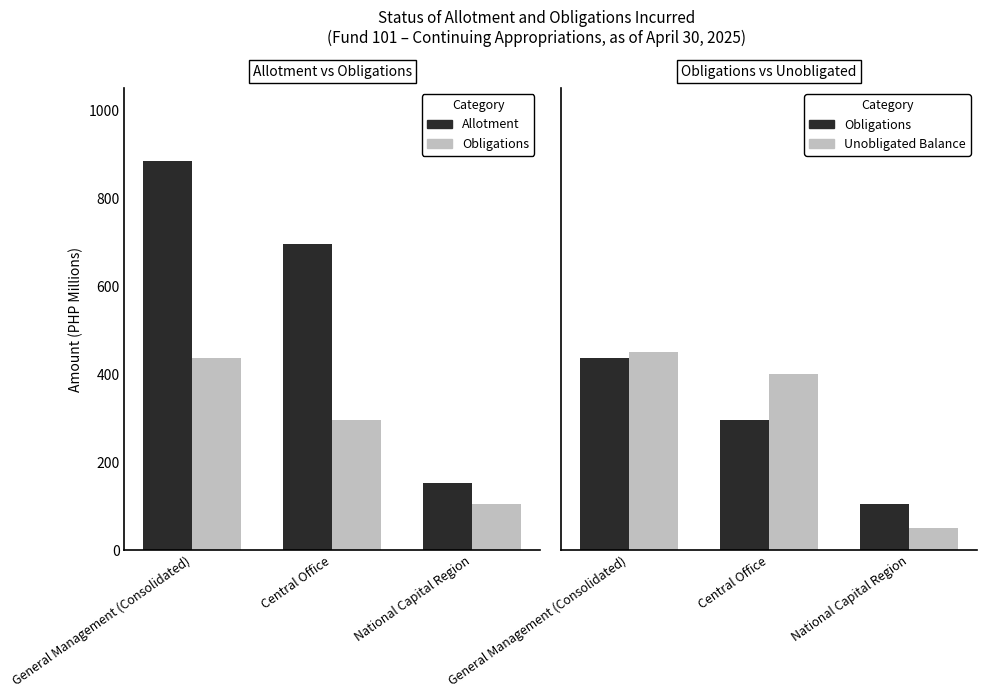

What are all the series names shown in the legend?

Allotment, Obligations, Unobligated Balance